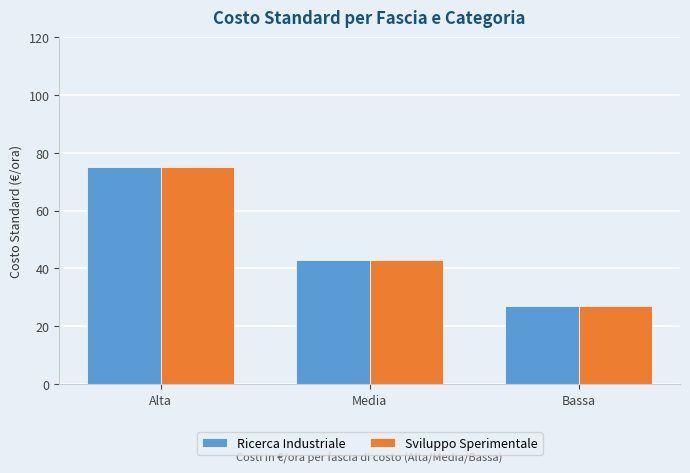

True or false: Sviluppo Sperimentale has a value of 18 at Bassa.

False